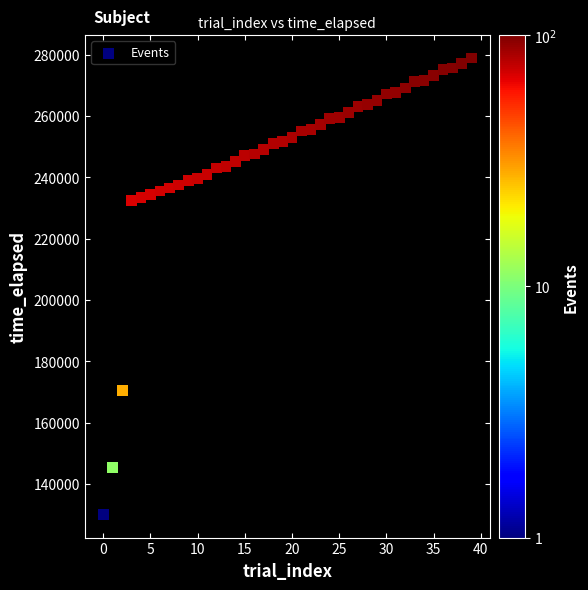

What is the range of Y values (max minus min)?

148961